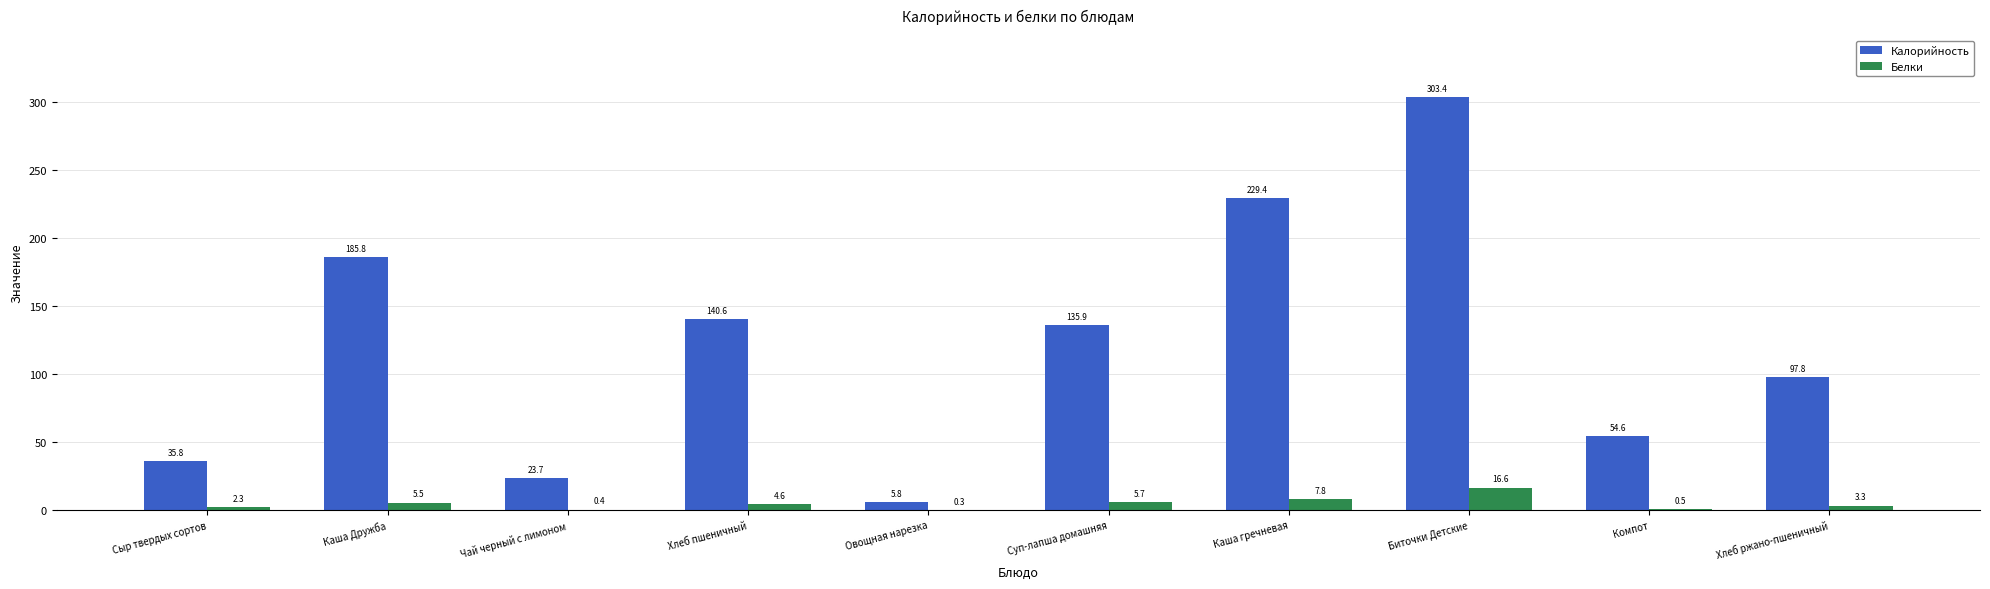

Reading left to right, transcribe all the data shown in this chart.

Калорийность: Сыр твердых сортов=35.8	Каша Дружба=185.8	Чай черный с лимоном=23.7	Хлеб пшеничный=140.6	Овощная нарезка=5.8	Суп-лапша домашняя=135.9	Каша гречневая=229.4	Биточки Детские=303.4	Компот=54.6	Хлеб ржано-пшеничный=97.8
Белки: Сыр твердых сортов=2.3	Каша Дружба=5.5	Чай черный с лимоном=0.4	Хлеб пшеничный=4.6	Овощная нарезка=0.3	Суп-лапша домашняя=5.7	Каша гречневая=7.8	Биточки Детские=16.6	Компот=0.5	Хлеб ржано-пшеничный=3.3